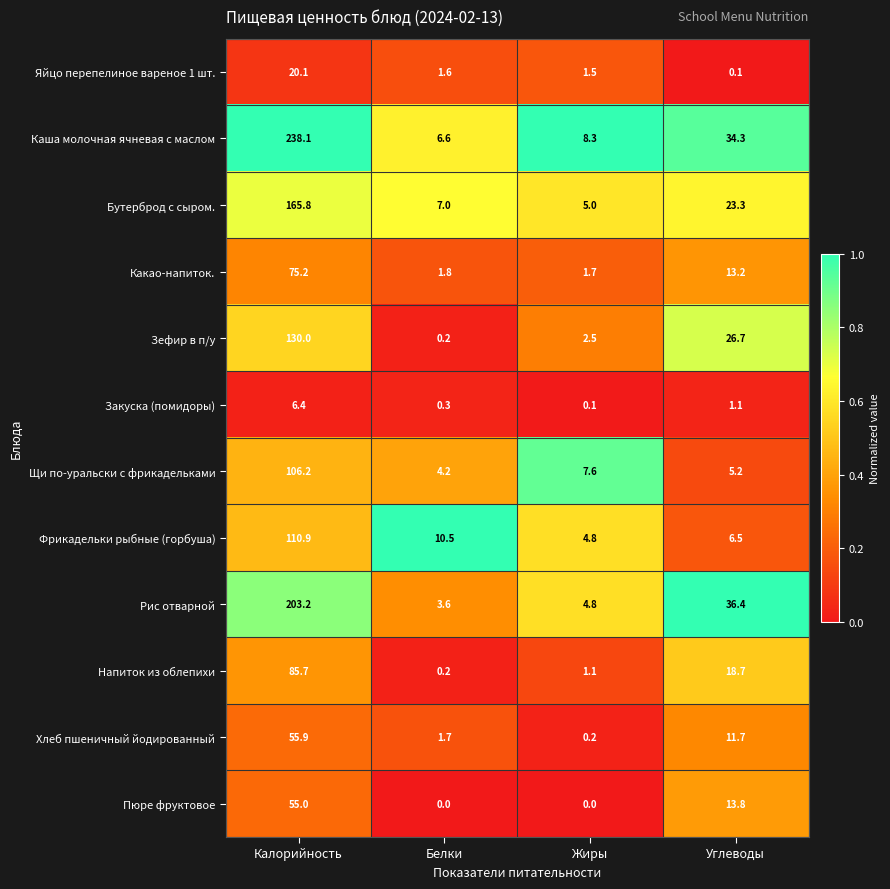

How many series are shown in this chart?

12